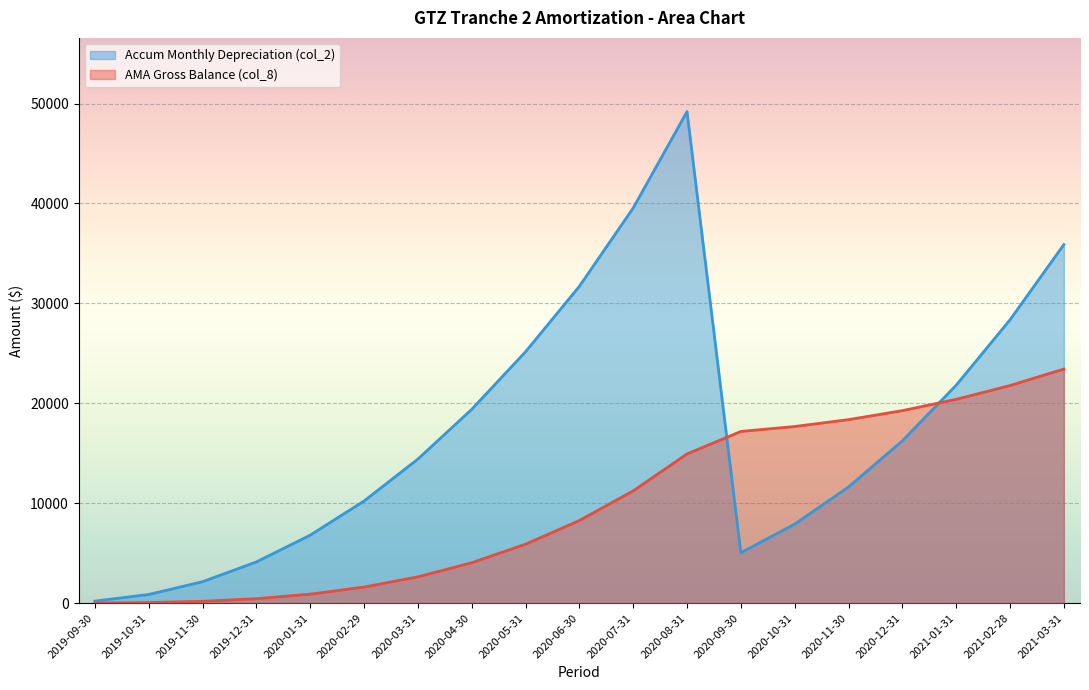

Rank the series at 2020-05-31 from highest to lowest value.

Accum Monthly Depreciation (col_2), AMA Gross Balance (col_8)